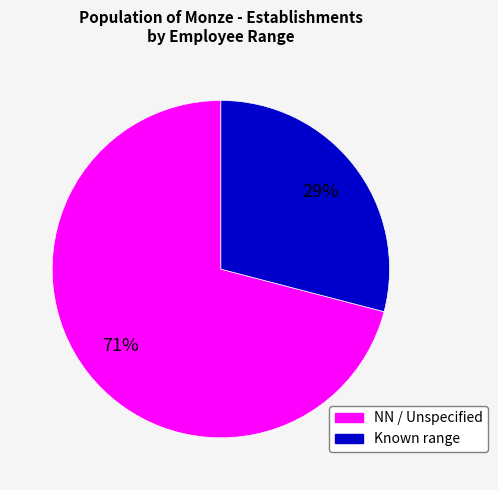

To the nearest percent, what is the difference between the largest and smallest slice percentages?

42%